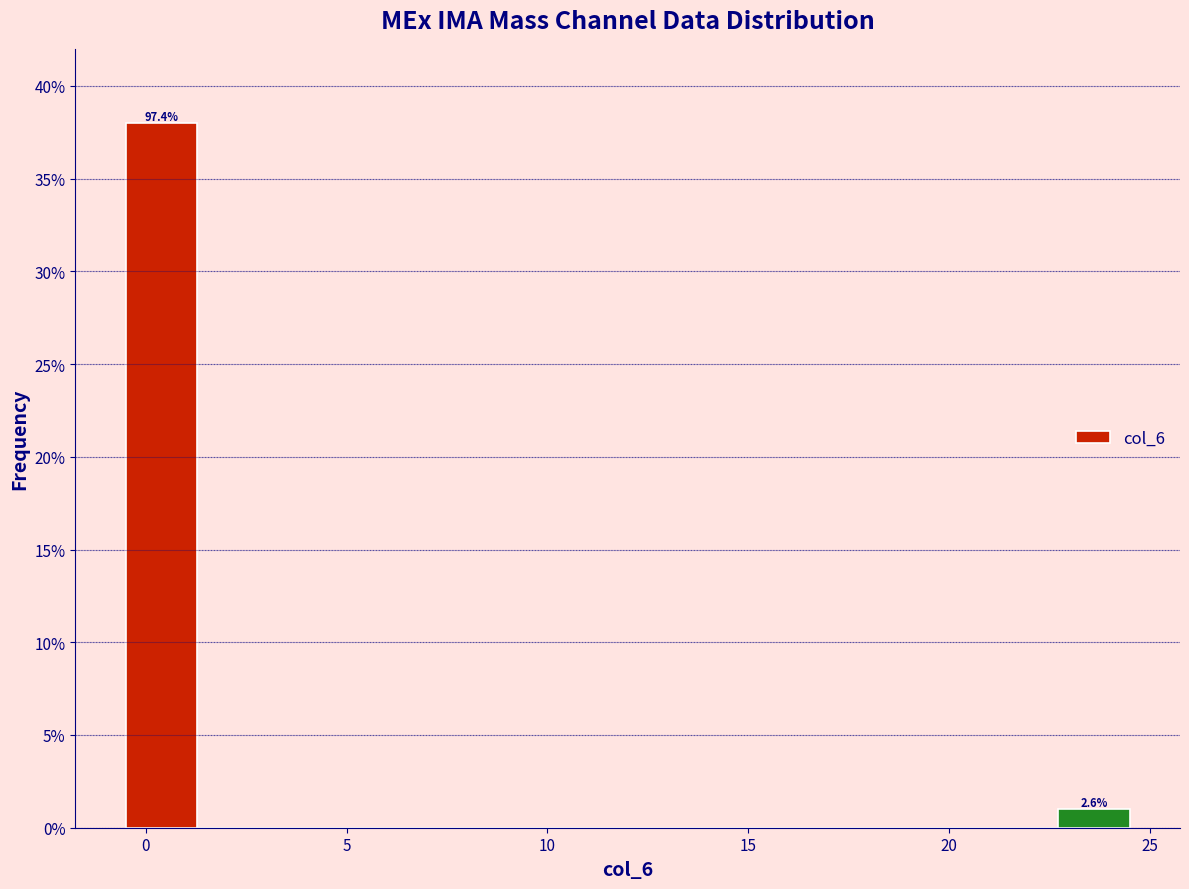

Read against the x-axis, roughly where is the centre of the tallest bar?

0.5